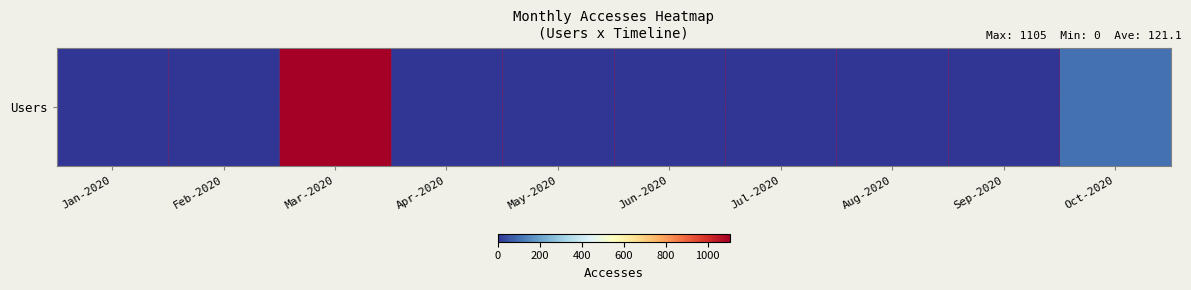

Reading left to right, what are all the values shown in this chart?

Jan-2020=1	Feb-2020=0	Mar-2020=1105	Apr-2020=0	May-2020=0	Jun-2020=0	Jul-2020=0	Aug-2020=0	Sep-2020=0	Oct-2020=105